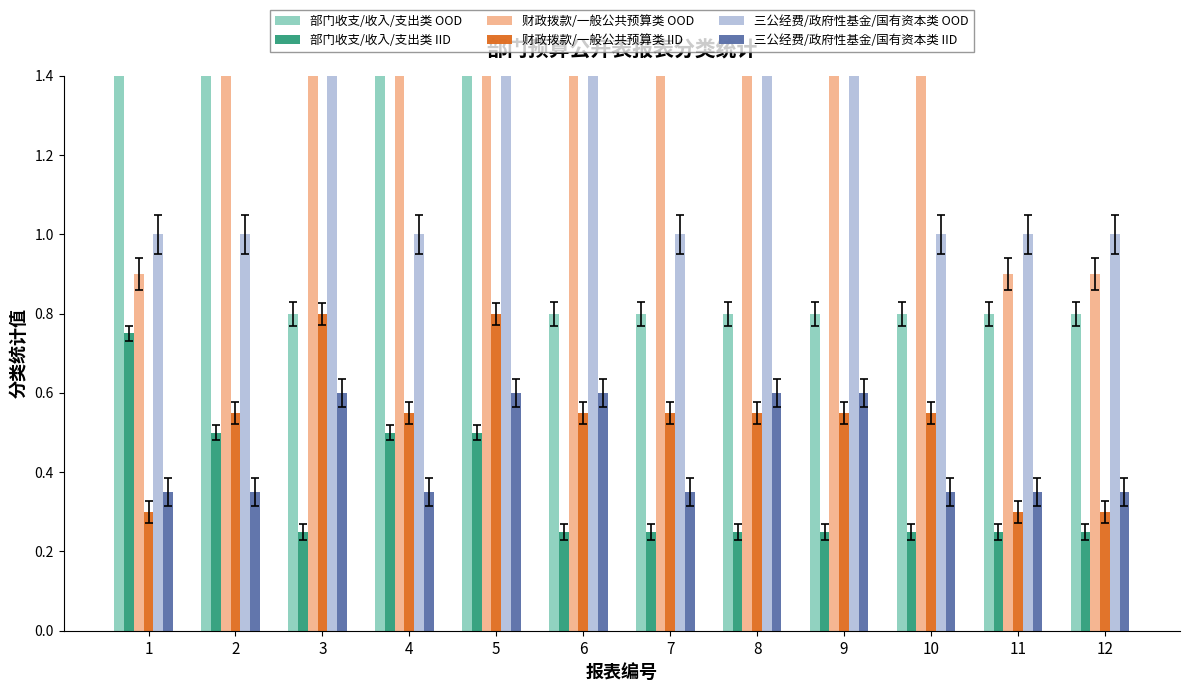

At how many categories does at least one series exceed 1?

10